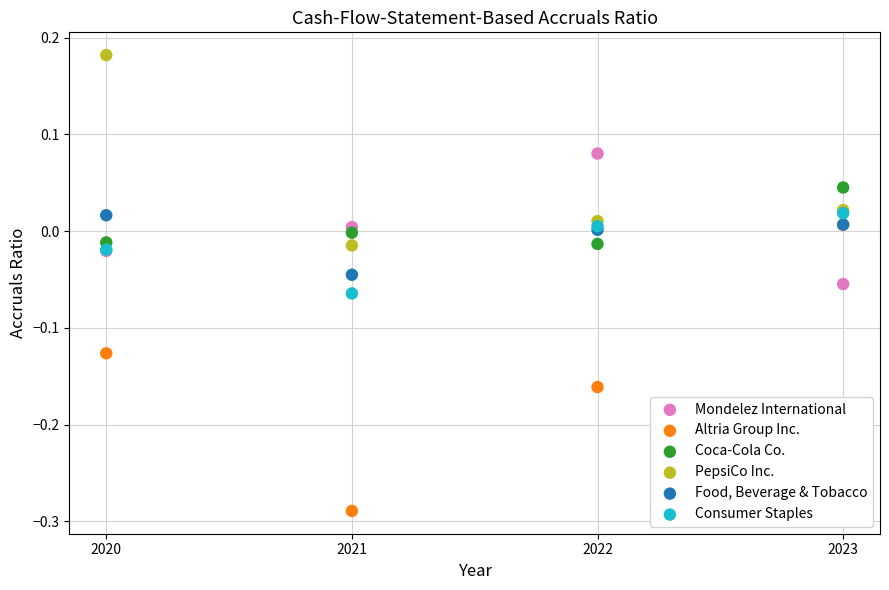

What are all the series names shown in the legend?

Mondelez International, Altria Group Inc., Coca-Cola Co., PepsiCo Inc., Food, Beverage & Tobacco, Consumer Staples